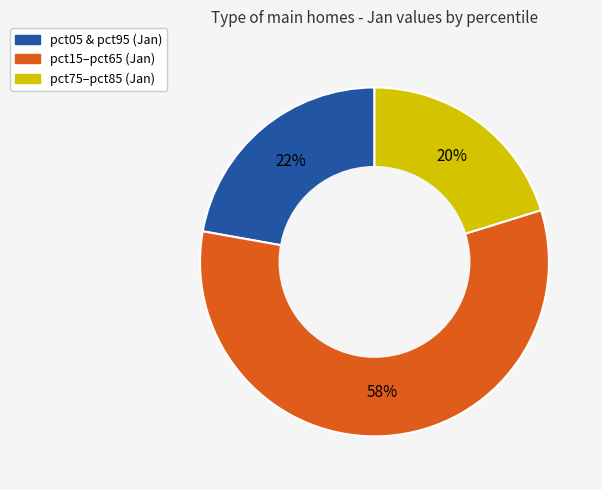

To the nearest percent, what is the average slice percentage?

33%